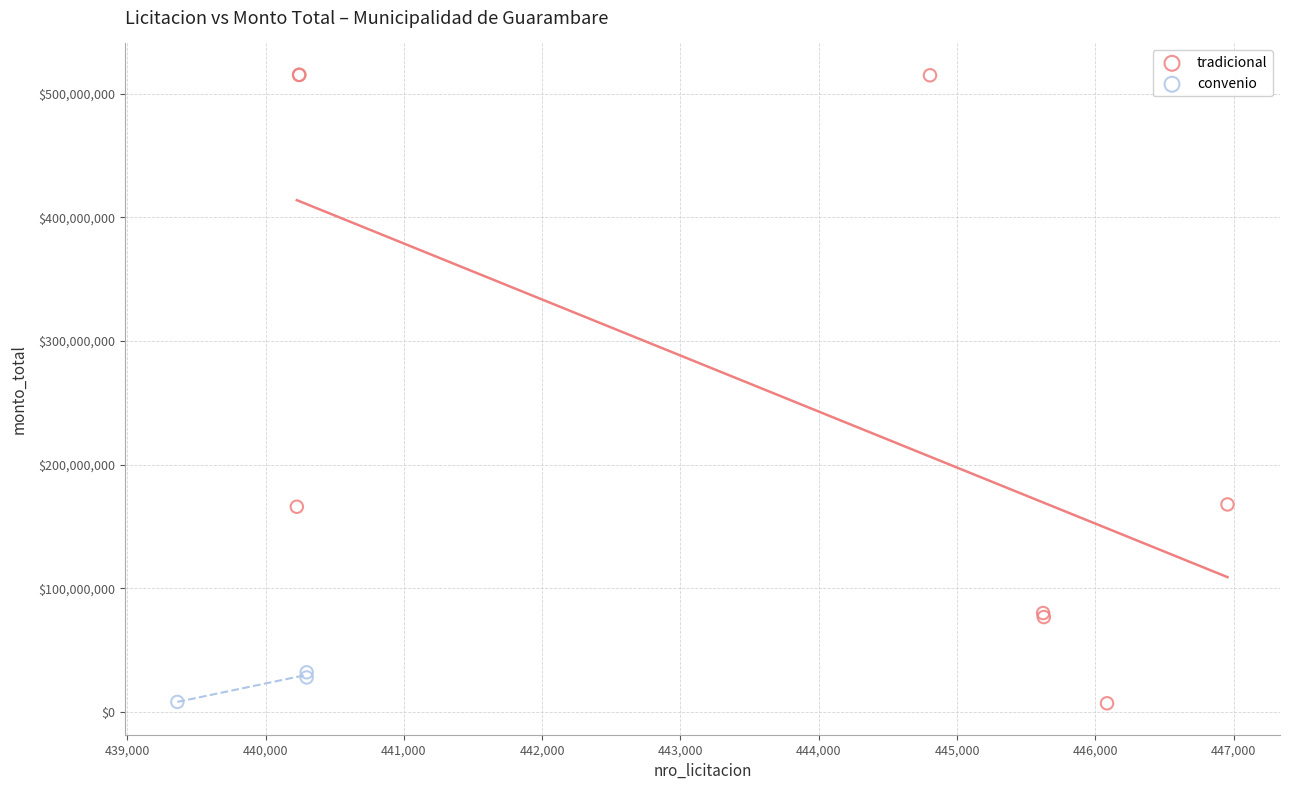

Which series has the largest Y range (max minus min)?

tradicional